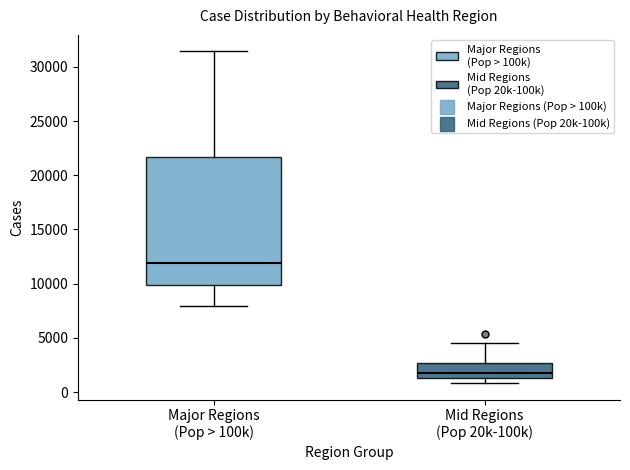

Reading left to right, transcribe this box plot: for each box, give where its median line is, the range the box spans, and where its two whiskers end, as read against the y-axis. The values are not printed on the chart, so give them approximately, as read against the axis.

Major Regions (Pop > 100k): median 12000, box 10000 to 21500, whiskers 8000 to 31500
Mid Regions (Pop 20k-100k): median 2000, box 1500 to 2500, whiskers 1000 to 4500